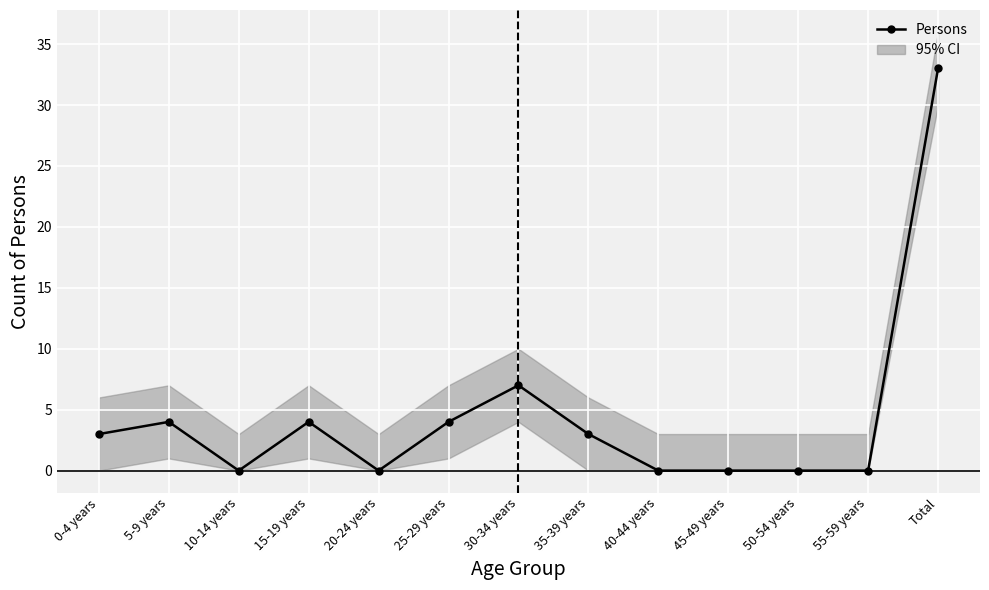

At which label is the value closest to 16?

30-34 years